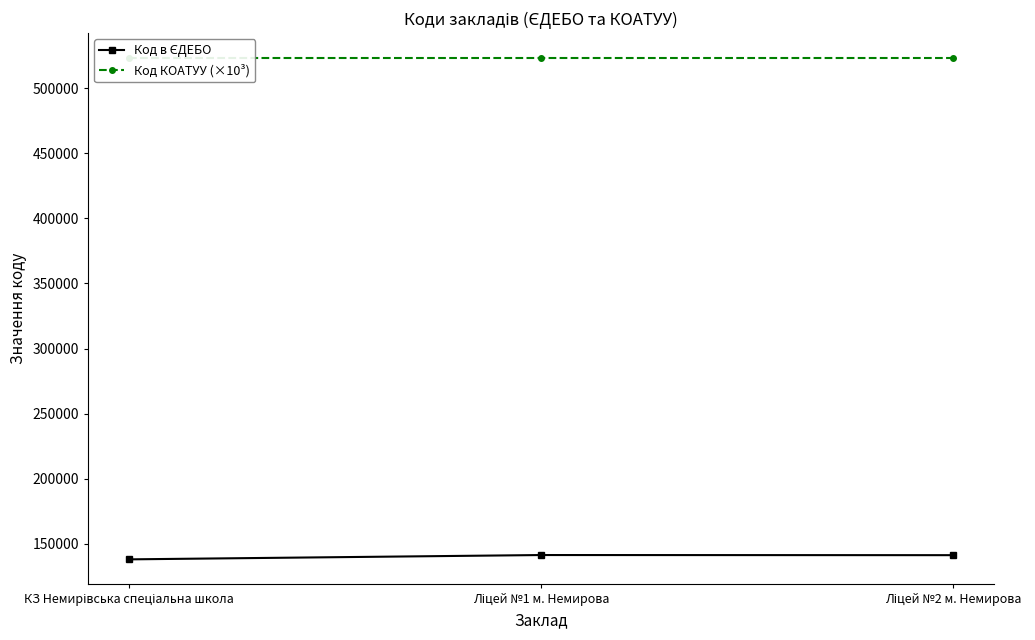

How many categories are shown in the chart?

3